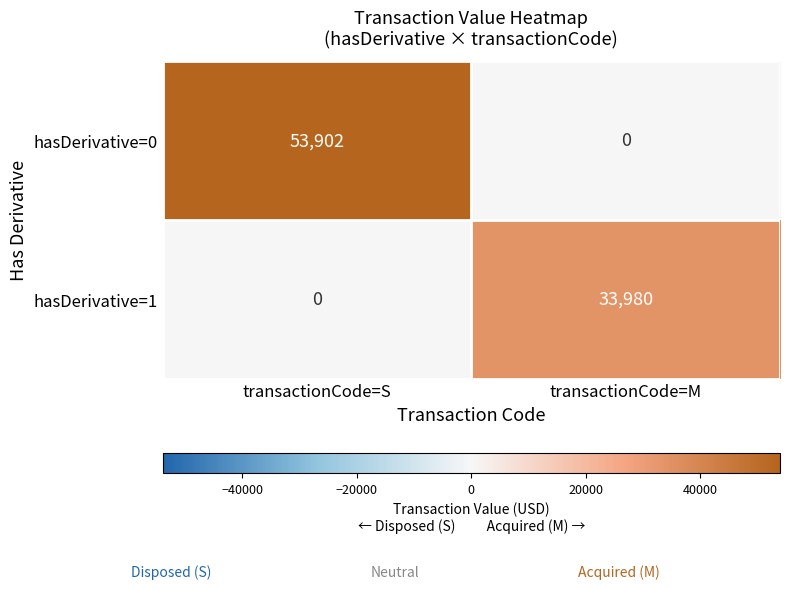

What is the spread (max minus min) of values at transactionCode=M?

33980